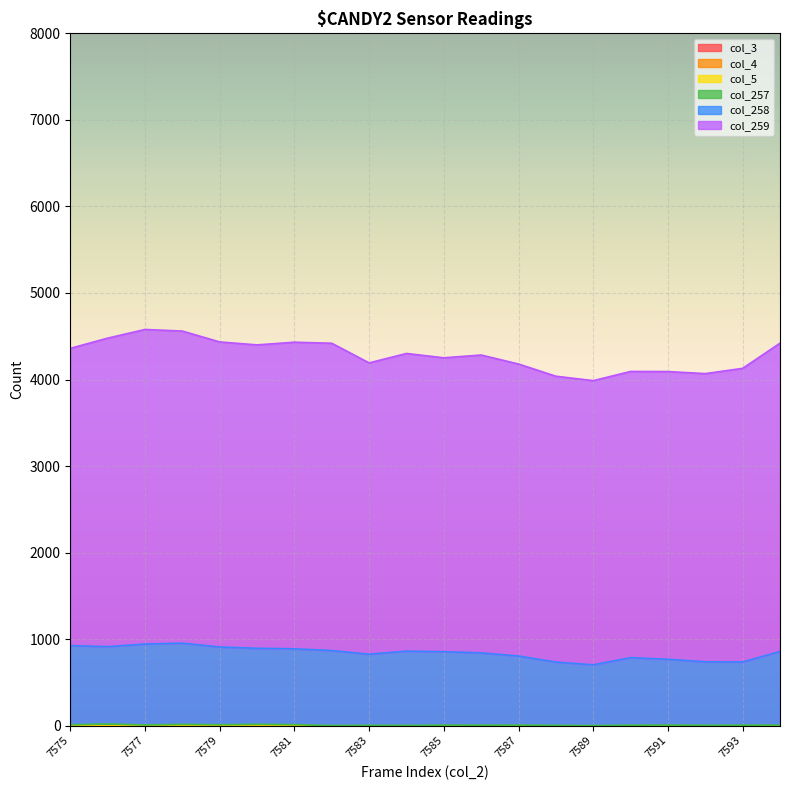

How many data points in col_259 are less than 3440?

10